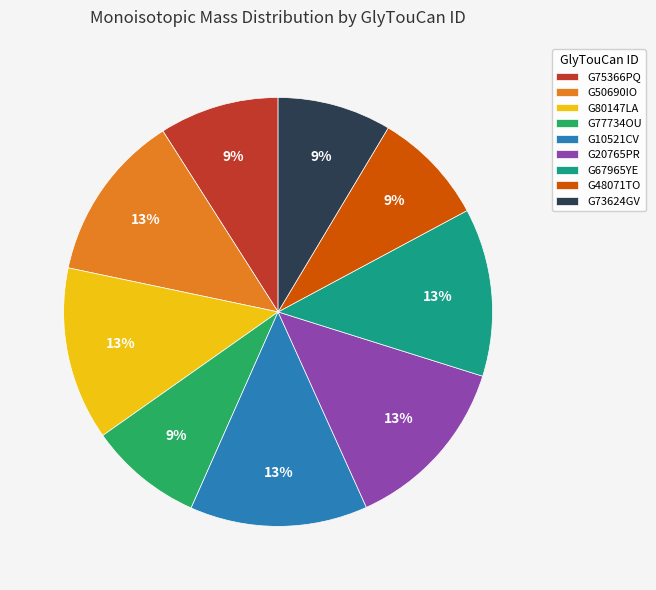

True or false: G67965YE accounts for 13% of the total.

True